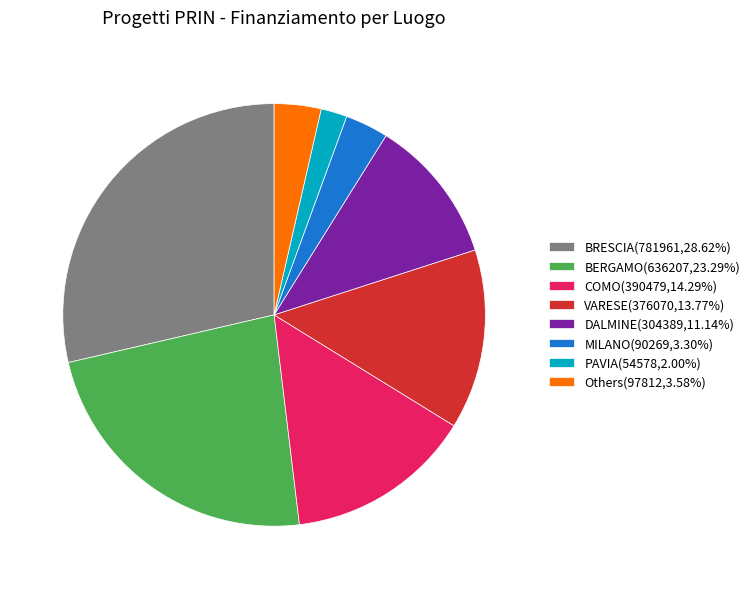

How many slices are in this pie chart?

8